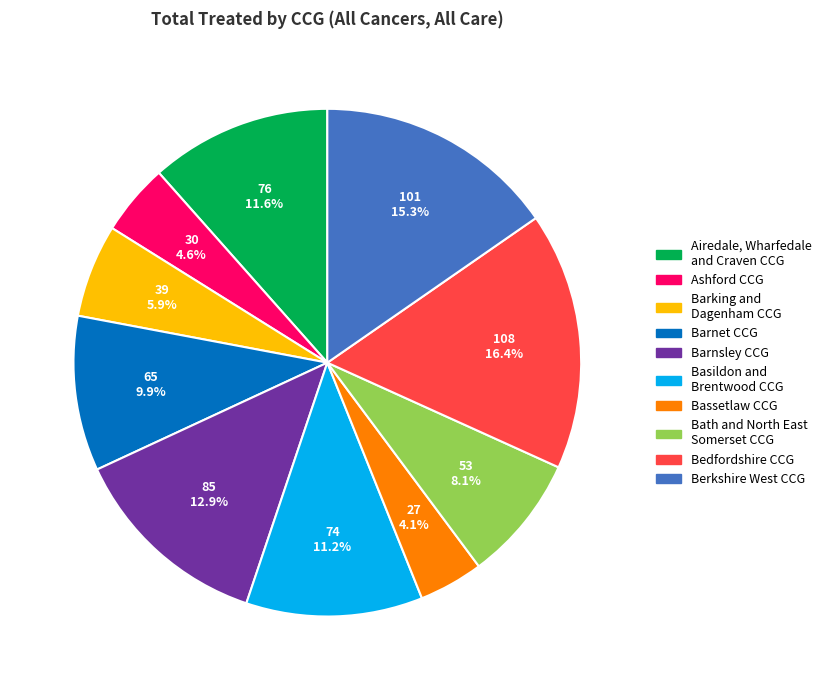

Is there a majority slice in this chart?

No